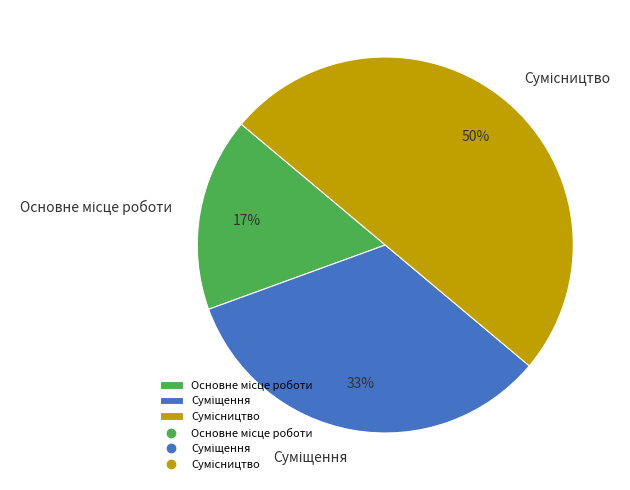

How many slices are in this pie chart?

3